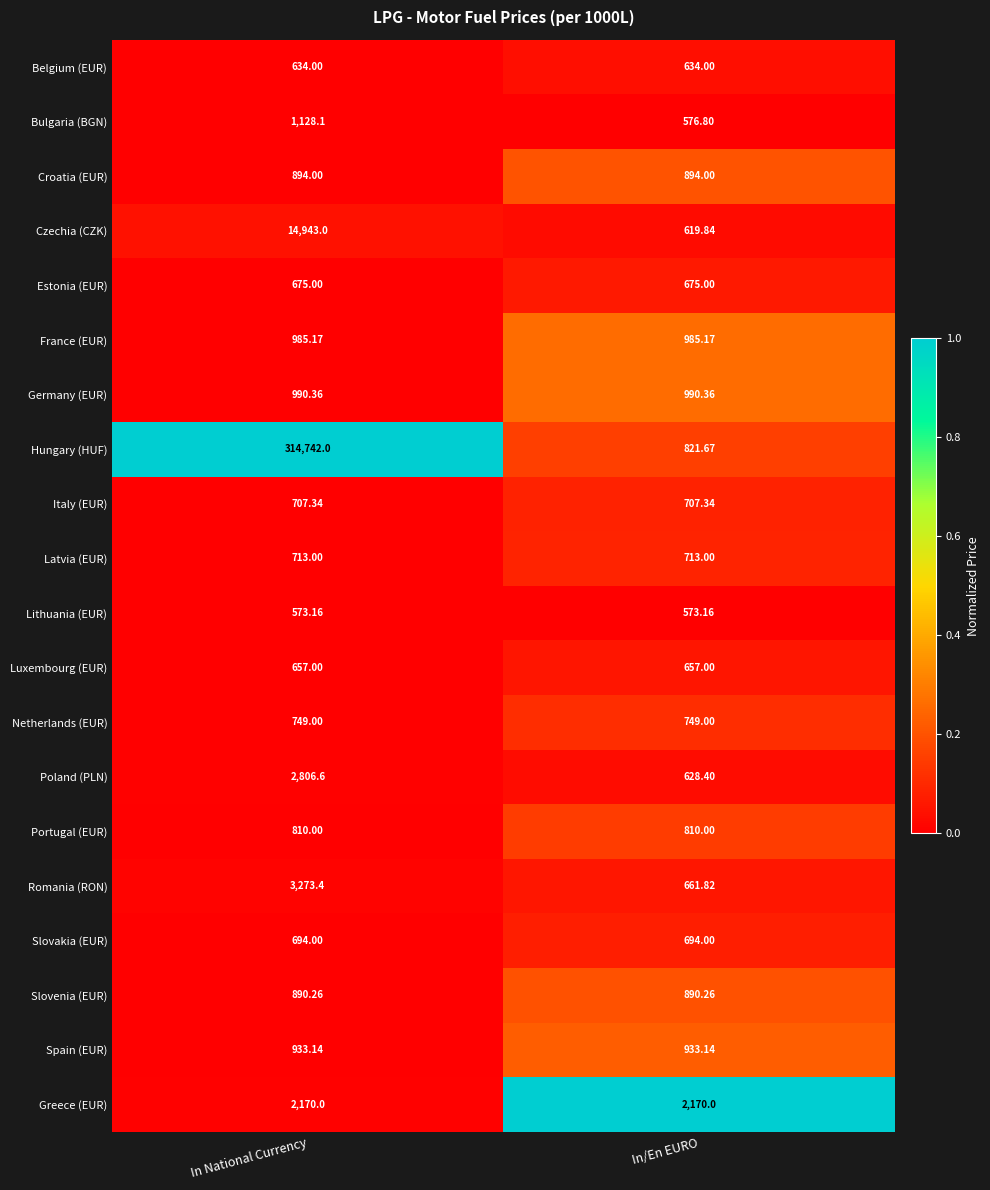

At In National Currency, list the series in order from largest to smallest.

Hungary (HUF), Czechia (CZK), Romania (RON), Poland (PLN), Greece (EUR), Bulgaria (BGN), Germany (EUR), France (EUR), Spain (EUR), Croatia (EUR), Slovenia (EUR), Portugal (EUR), Netherlands (EUR), Latvia (EUR), Italy (EUR), Slovakia (EUR), Estonia (EUR), Luxembourg (EUR), Belgium (EUR), Lithuania (EUR)